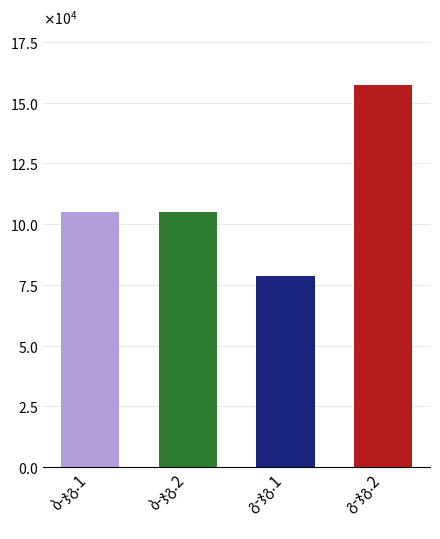

Does the chart contain any negative values?

No